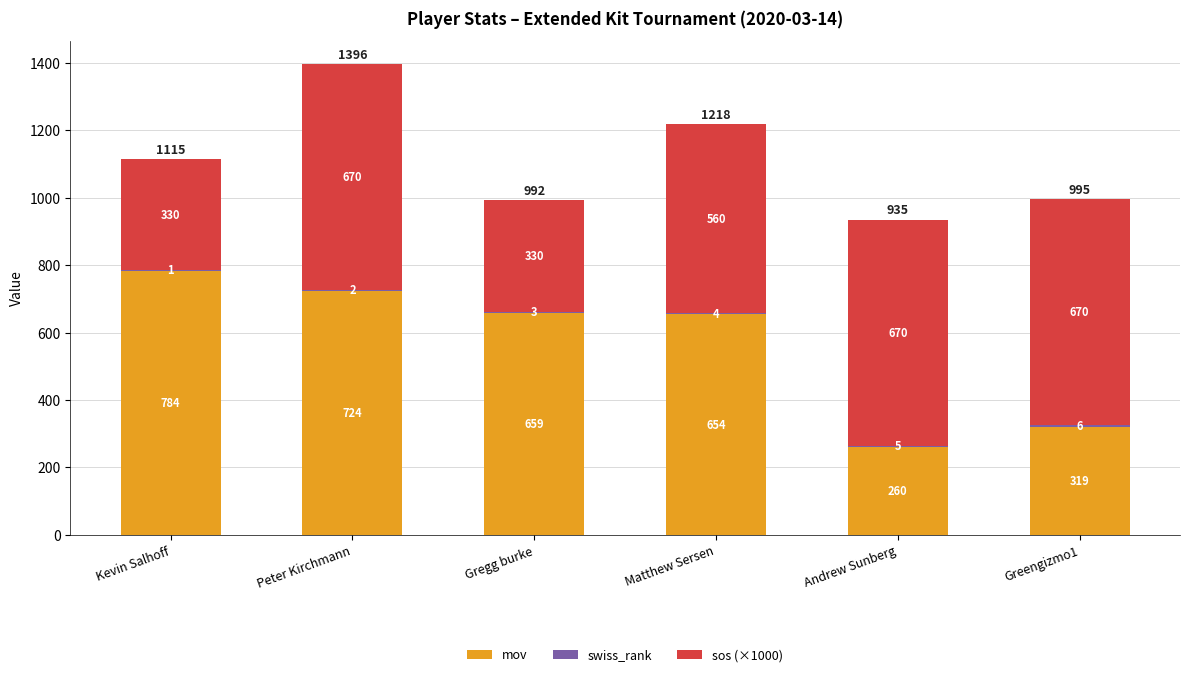

What is the total value across all series at Gregg burke?

992